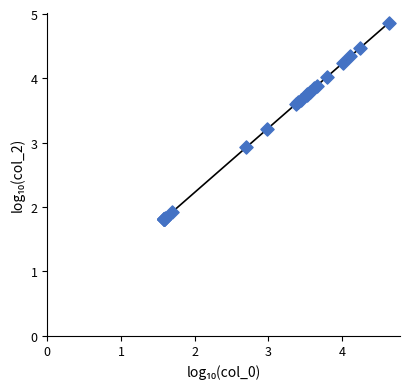

What Y value in the scatter plot is closest to 3?

2.9